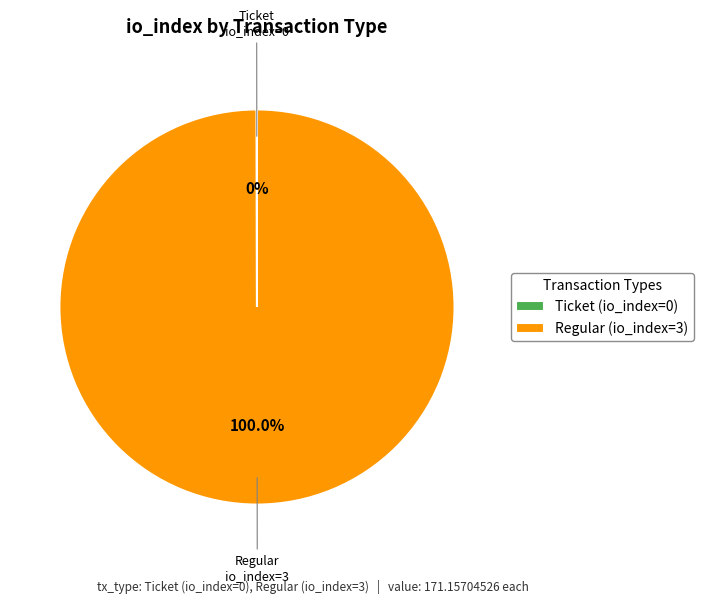

Which slice represents more than half of the pie?

Regular (io_index=3)